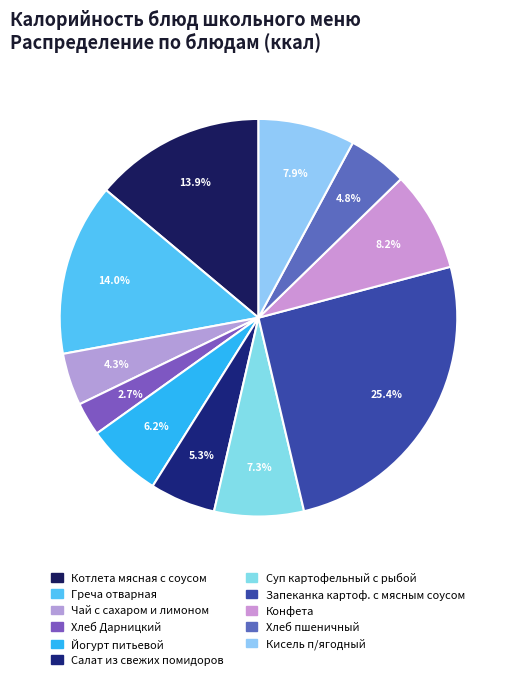

To the nearest percent, what is the difference between the largest and smallest slice percentages?

23%